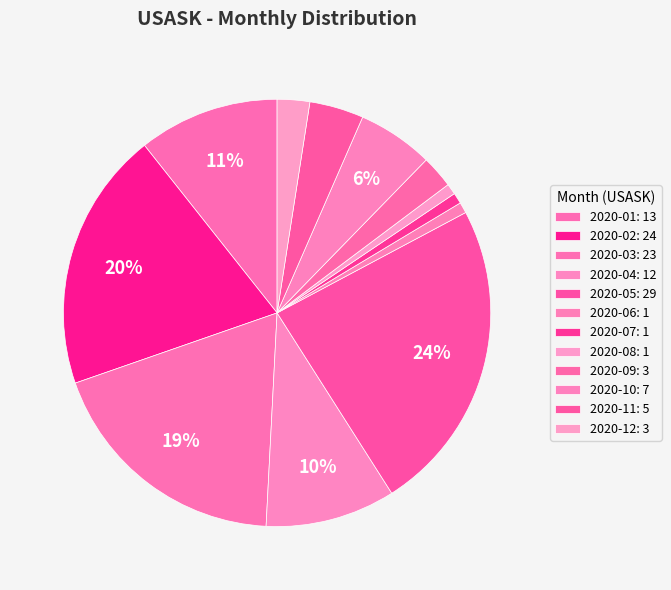

Which category has the biggest portion of the pie?

2020-05